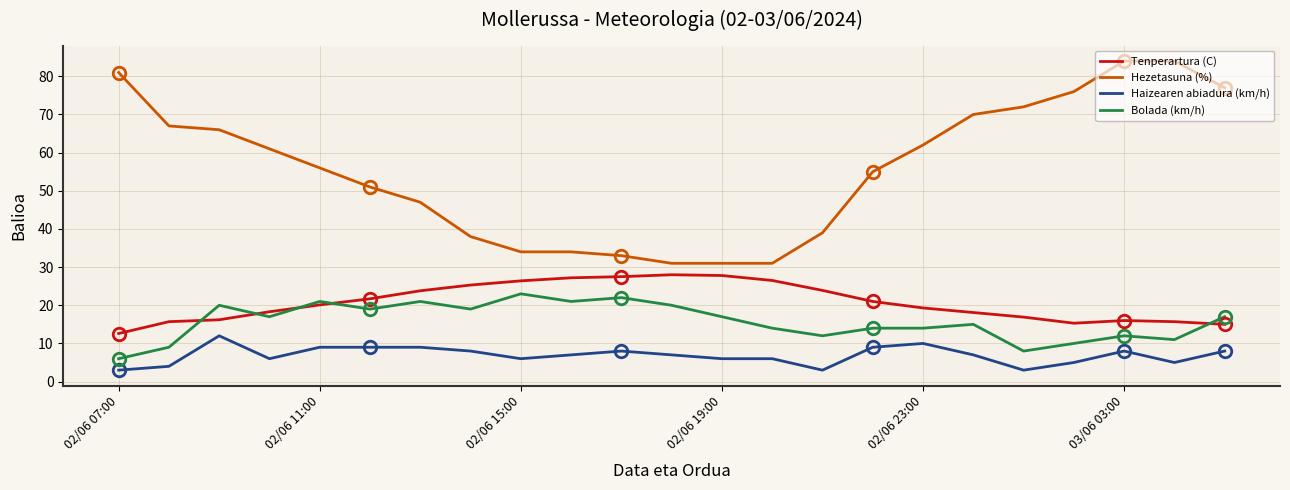

True or false: Bolada (km/h) has a value of 18.8 at 02/06 23:00.

False